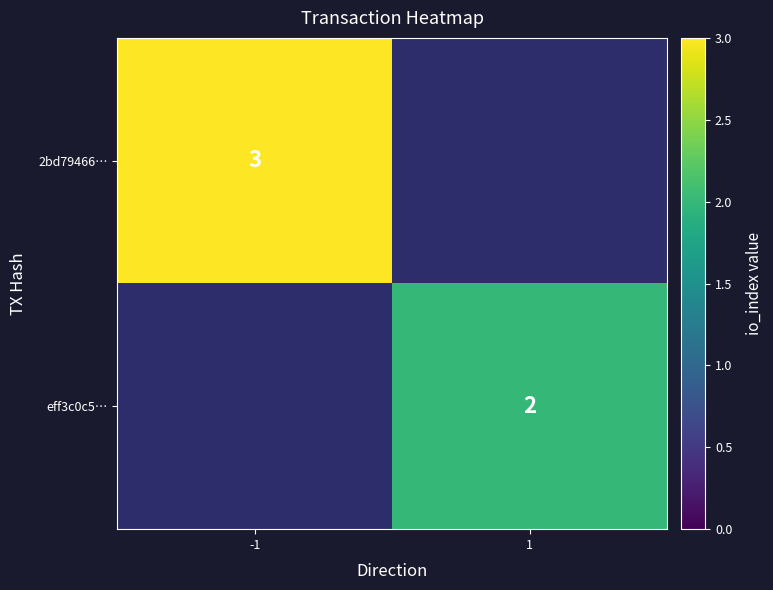

The eff3c0c5… series shows 2 at 1. True or false?

True